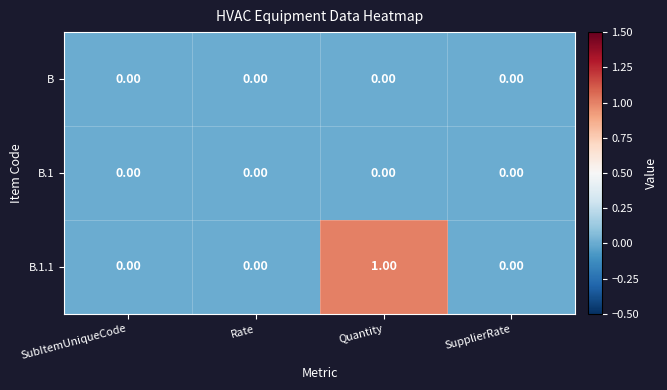

Which label corresponds to the largest value in the chart?

Quantity